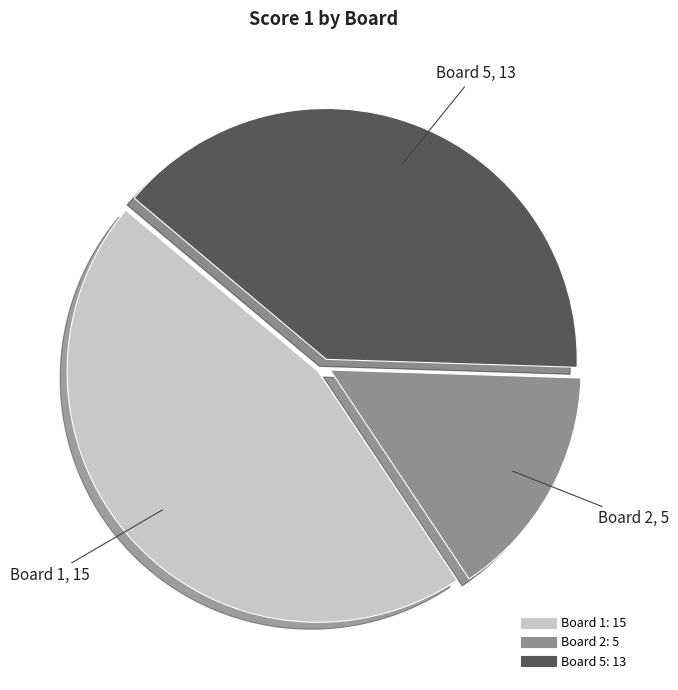

Is there a majority slice in this chart?

No